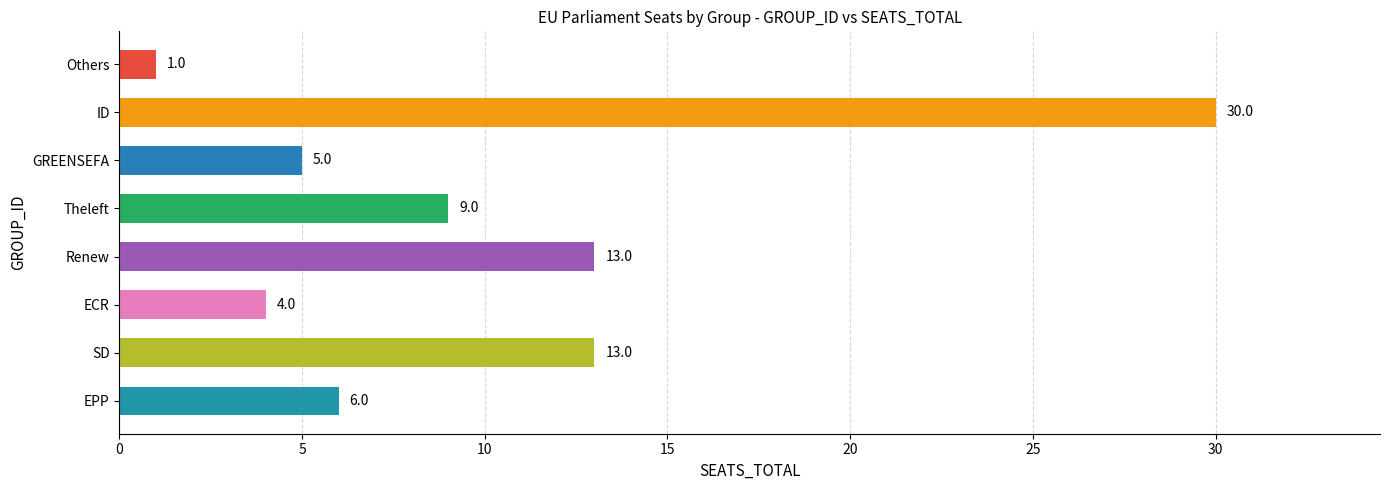

What is the smallest value displayed?

1